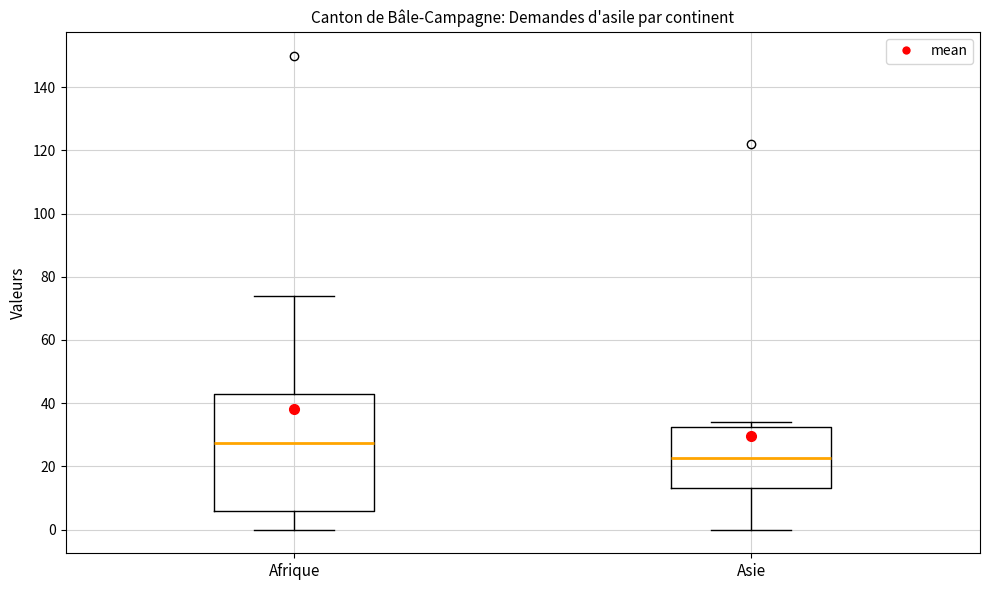

Where is the lower edge of the box for Afrique on the y-axis? The values are not printed on the chart, so give them approximately, as read against the axis.

6